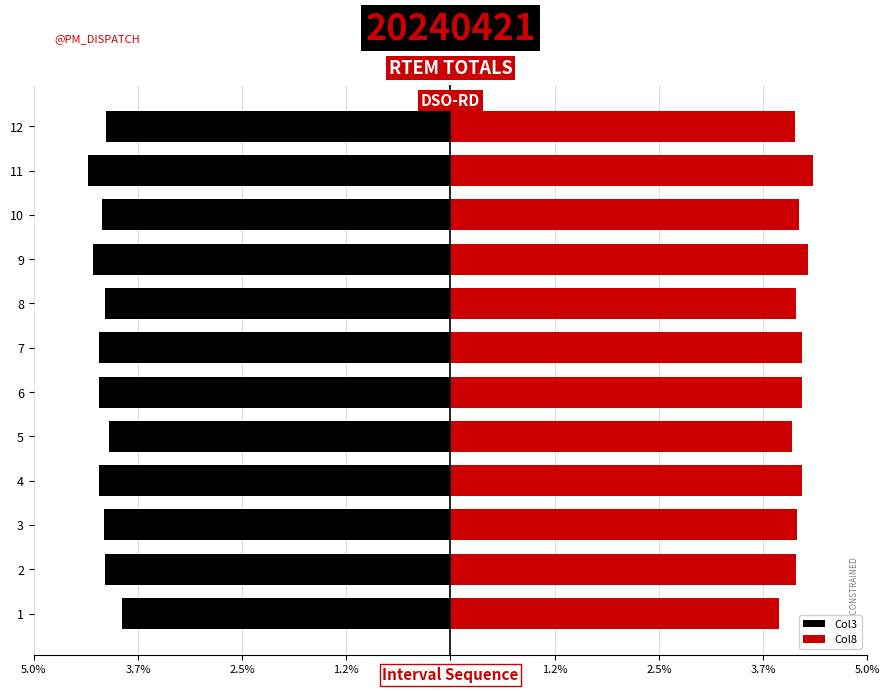

How many bars are there in each group?

2